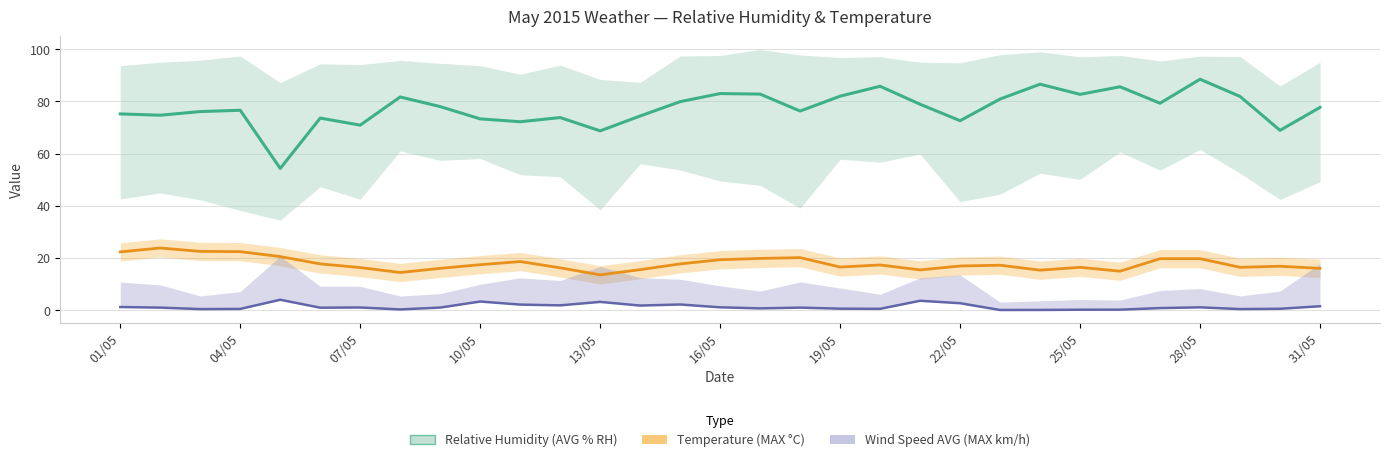

True or false: Relative Humidity (AVG % RH) and Wind Speed AVG (AVG km/h) cross at least once.

False